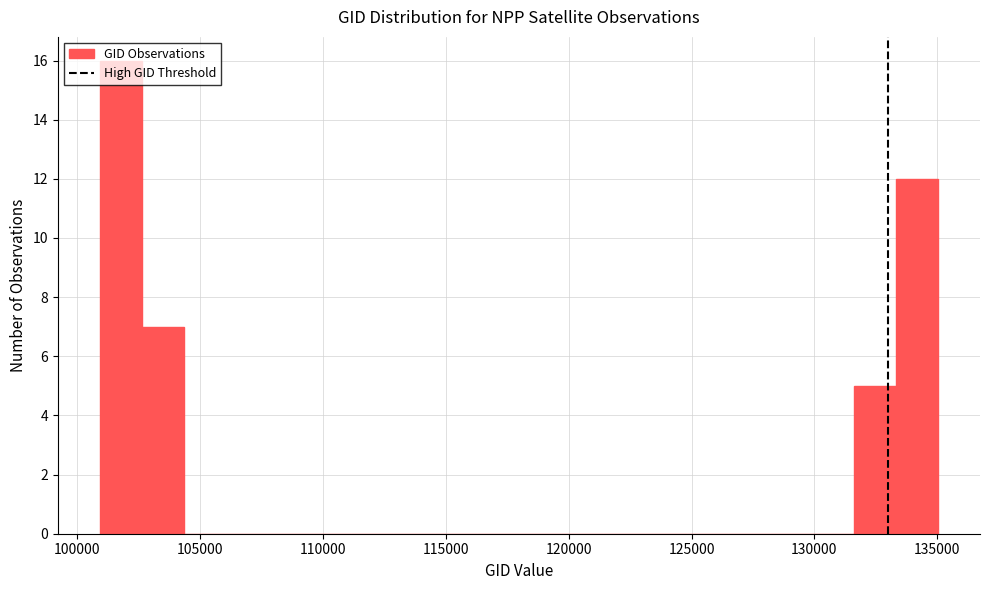

Around what value on the x-axis is the tallest bar? Give the approximate position of its centre, as read against the axis.

102000